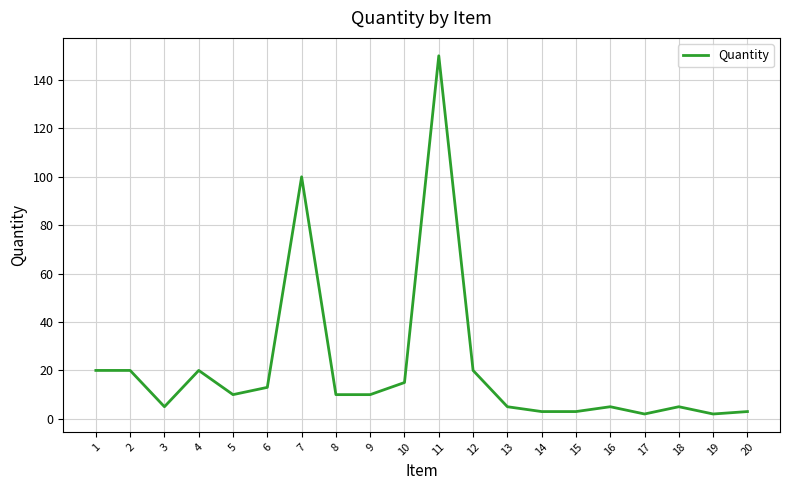

Approximately how many times larger is the value at 3 compared to 16?

1.0